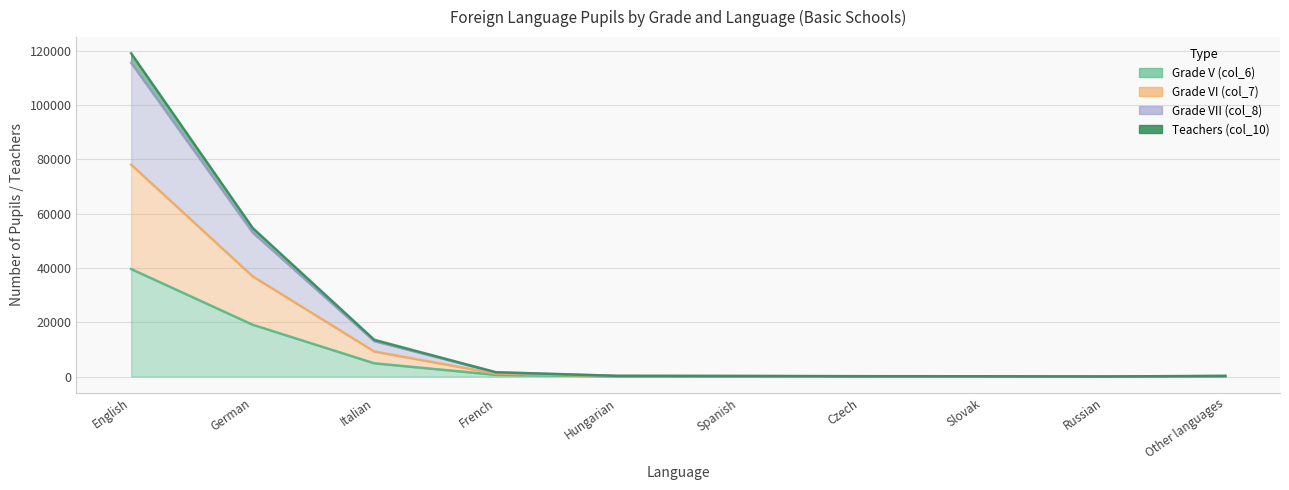

What is the label of the 9th point from the right?

German